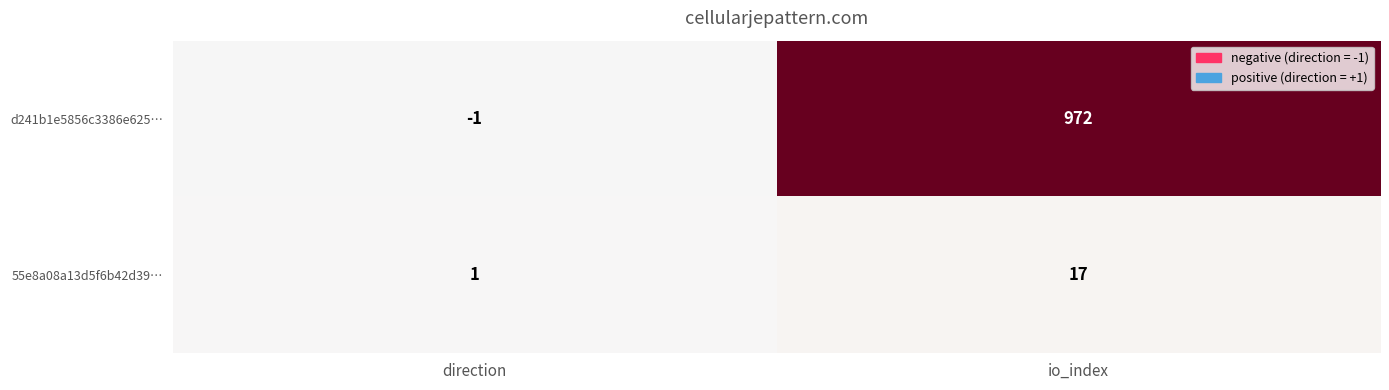

Which series changed the most between direction and io_index?

d241b1e5856c3386e625…